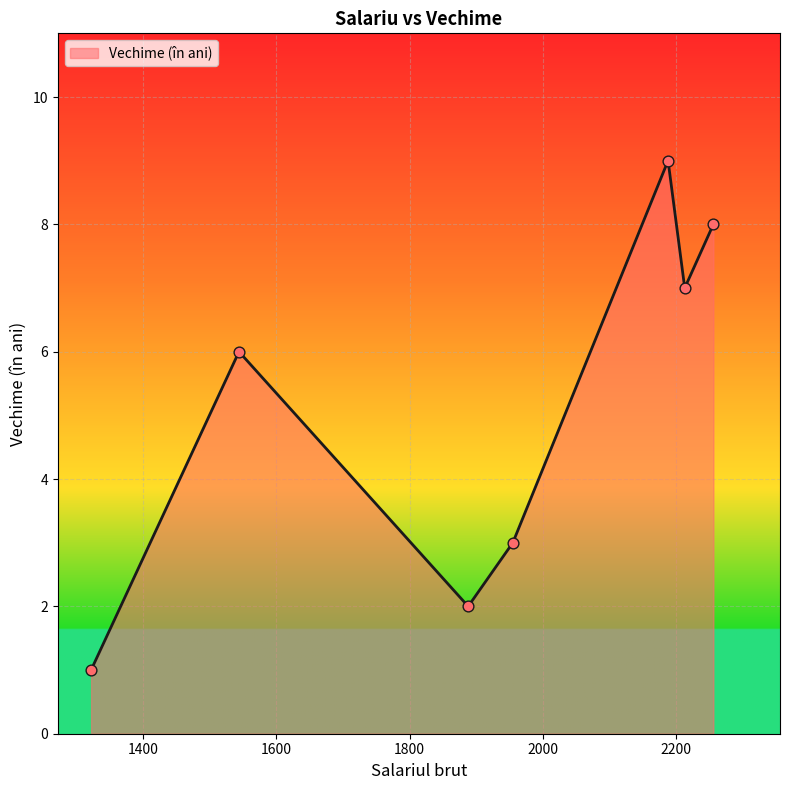

What is the difference between the maximum and second lowest values?

7